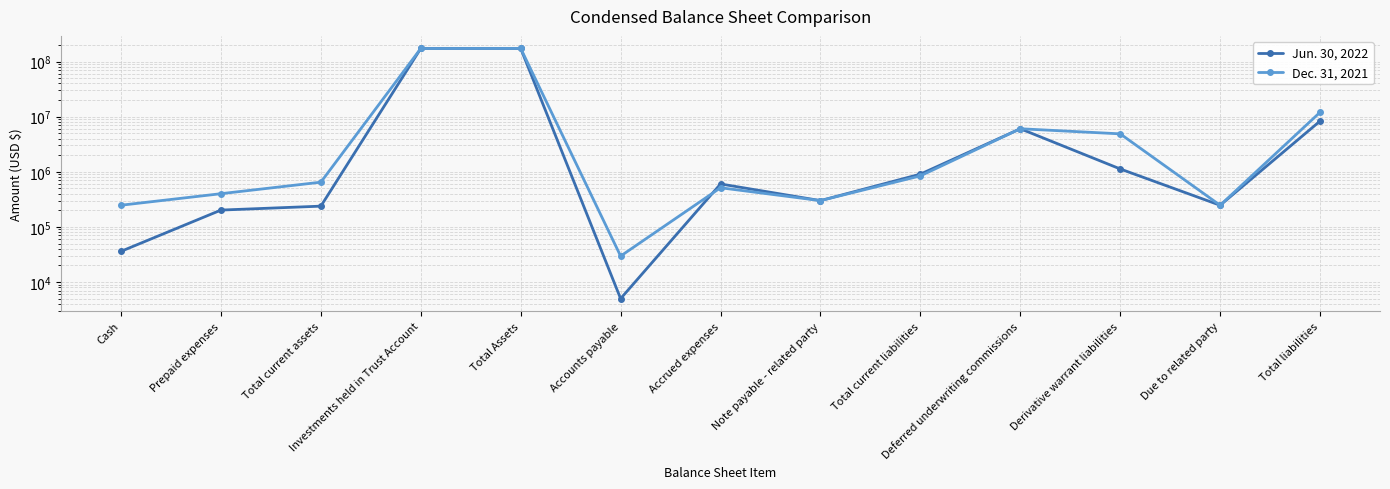

Between Accounts payable and Note payable - related party, which series saw the biggest shift?

Jun. 30, 2022